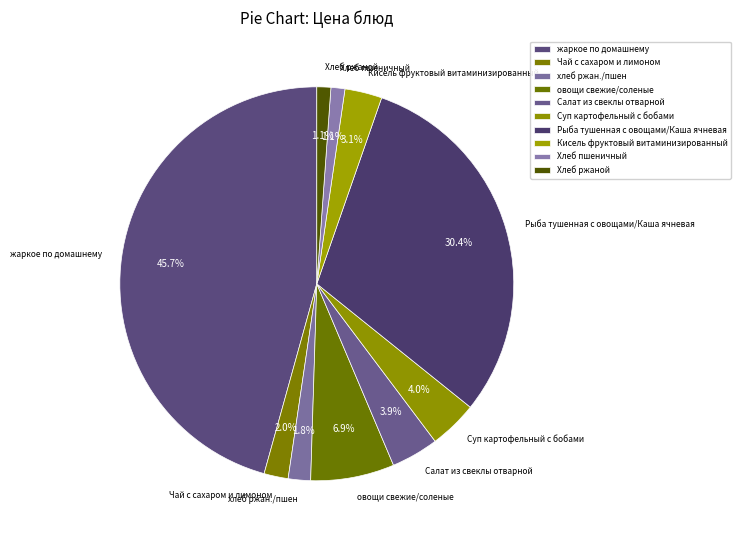

What percentage is NOT represented by Кисель фруктовый витаминизированный?

96.9%